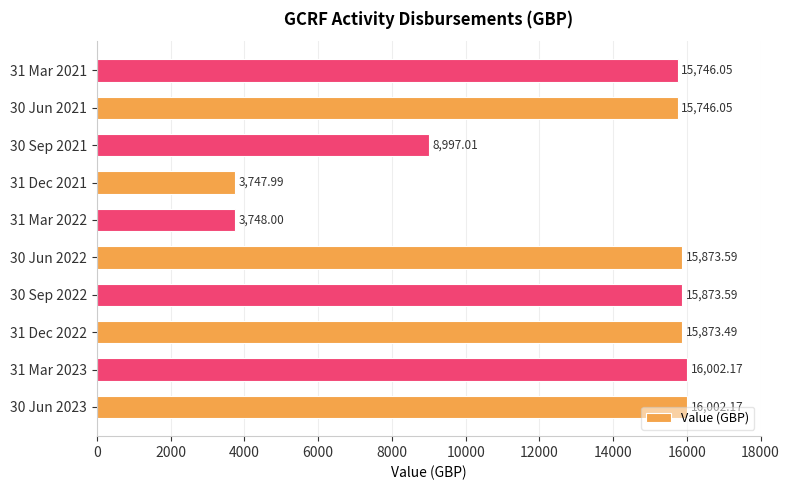

Between 31 Mar 2022 and 31 Dec 2022, which is larger?

31 Dec 2022